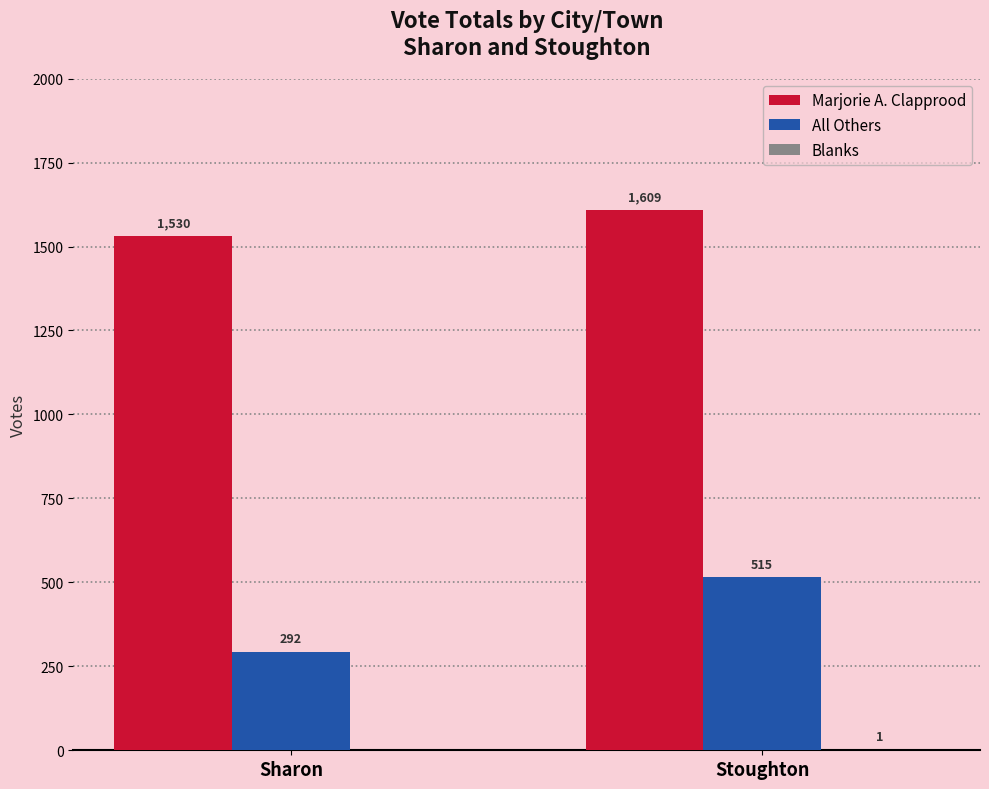

What is the maximum value shown in the chart?

1609